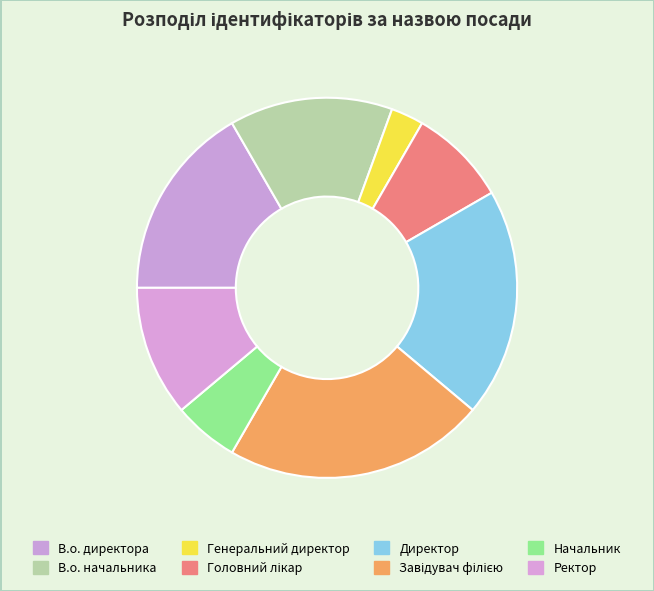

What percentage is the Ректор slice, to the nearest percent?

11%